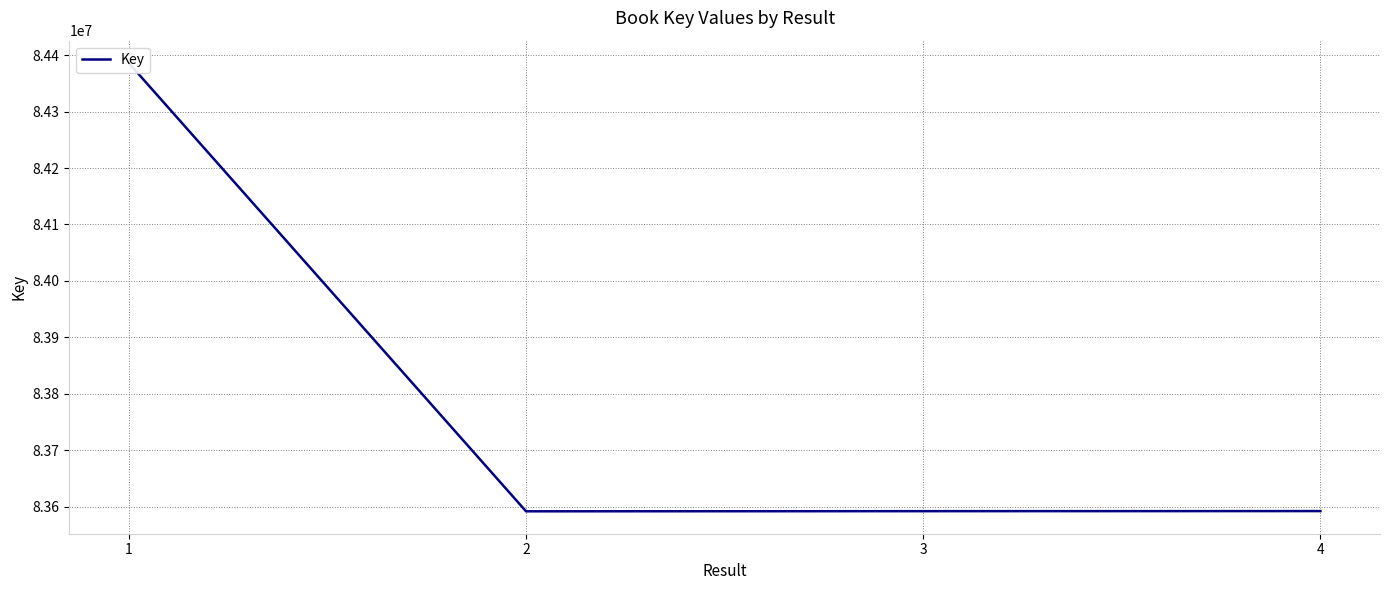

At which category does the chart reach its peak across all series?

1